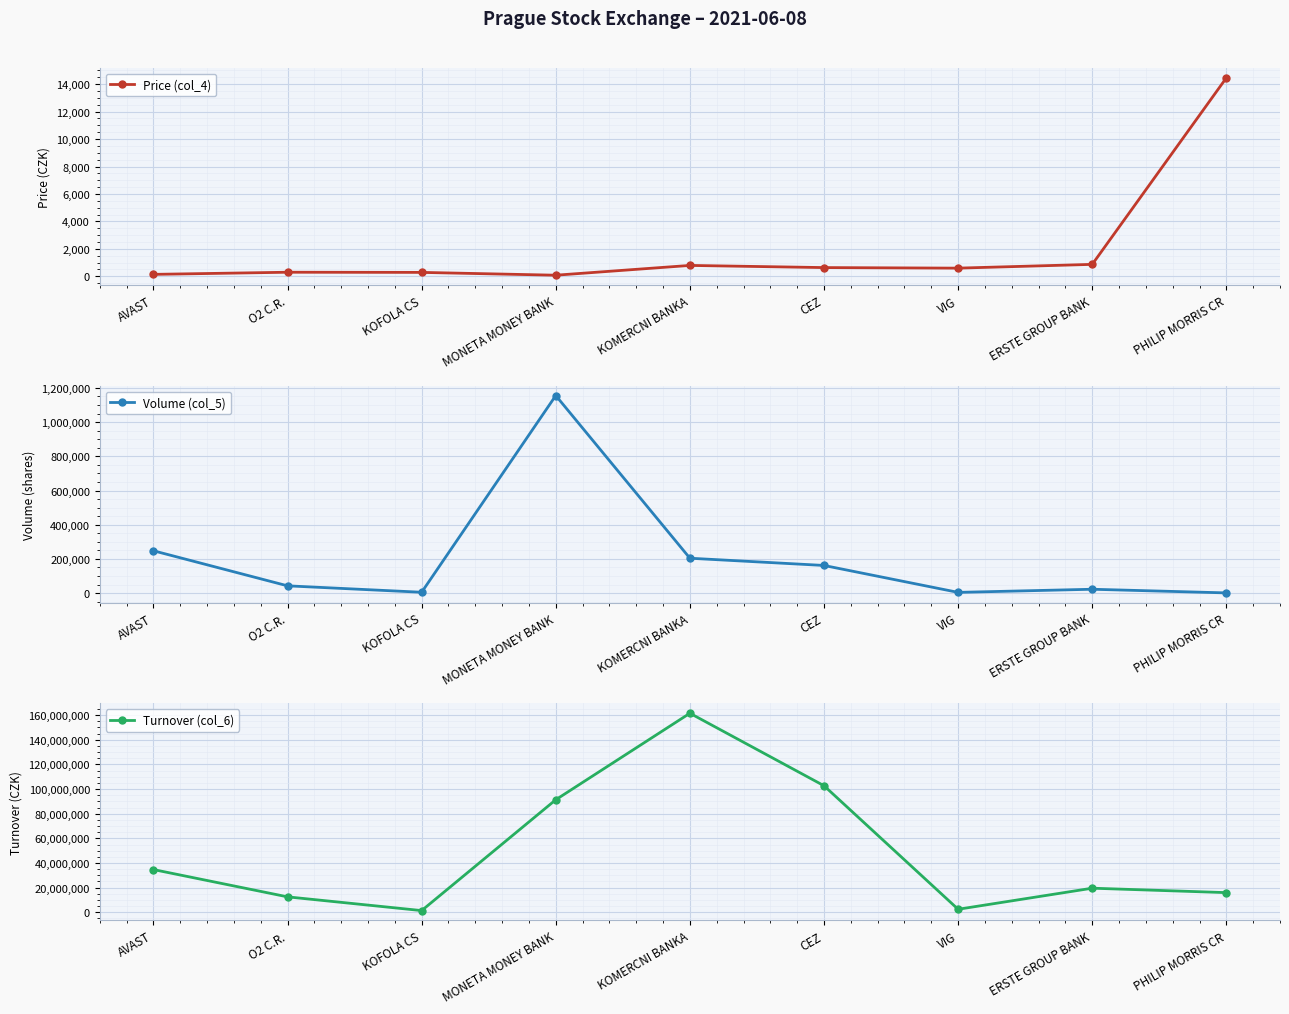

Which series has the largest total across all categories?

Turnover (col_6)